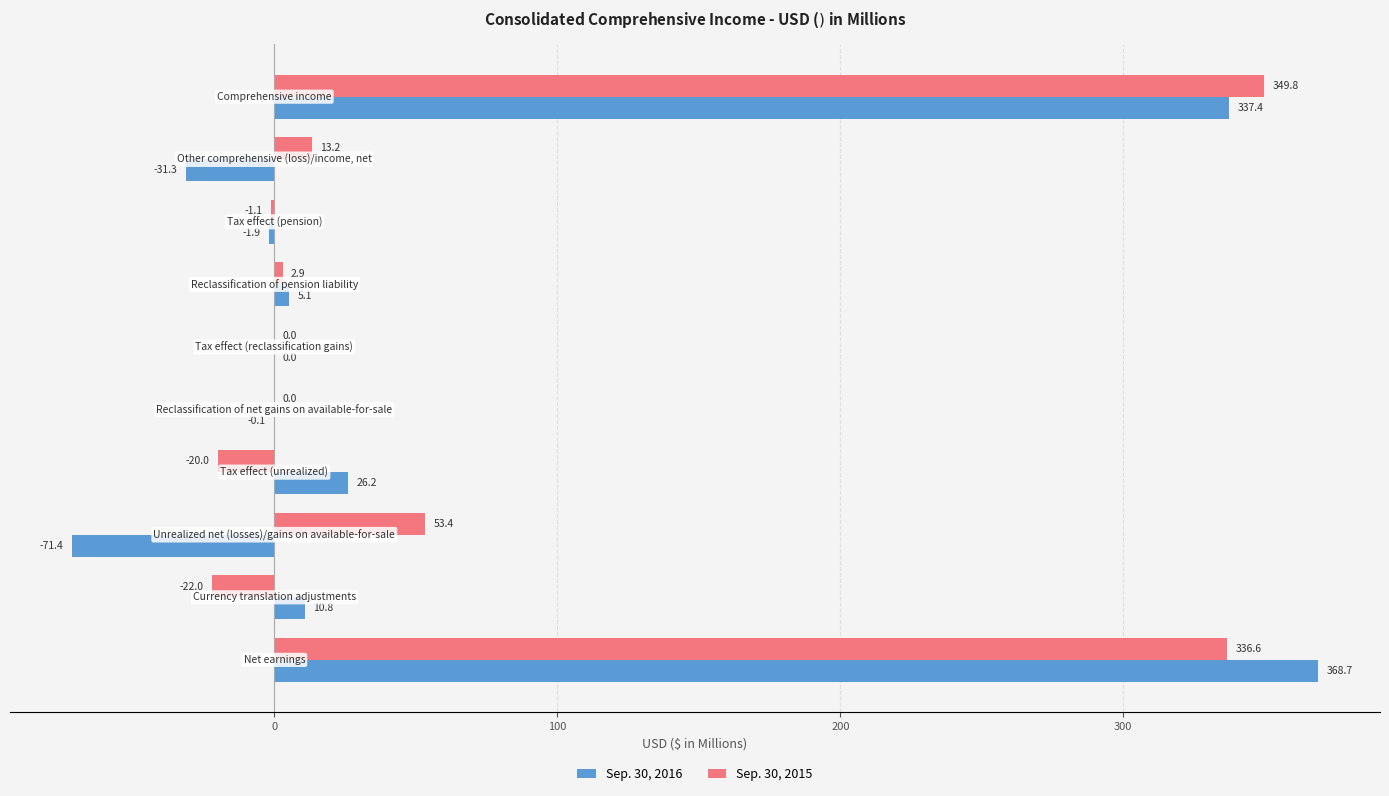

Which series has the largest total across all categories?

Sep. 30, 2015